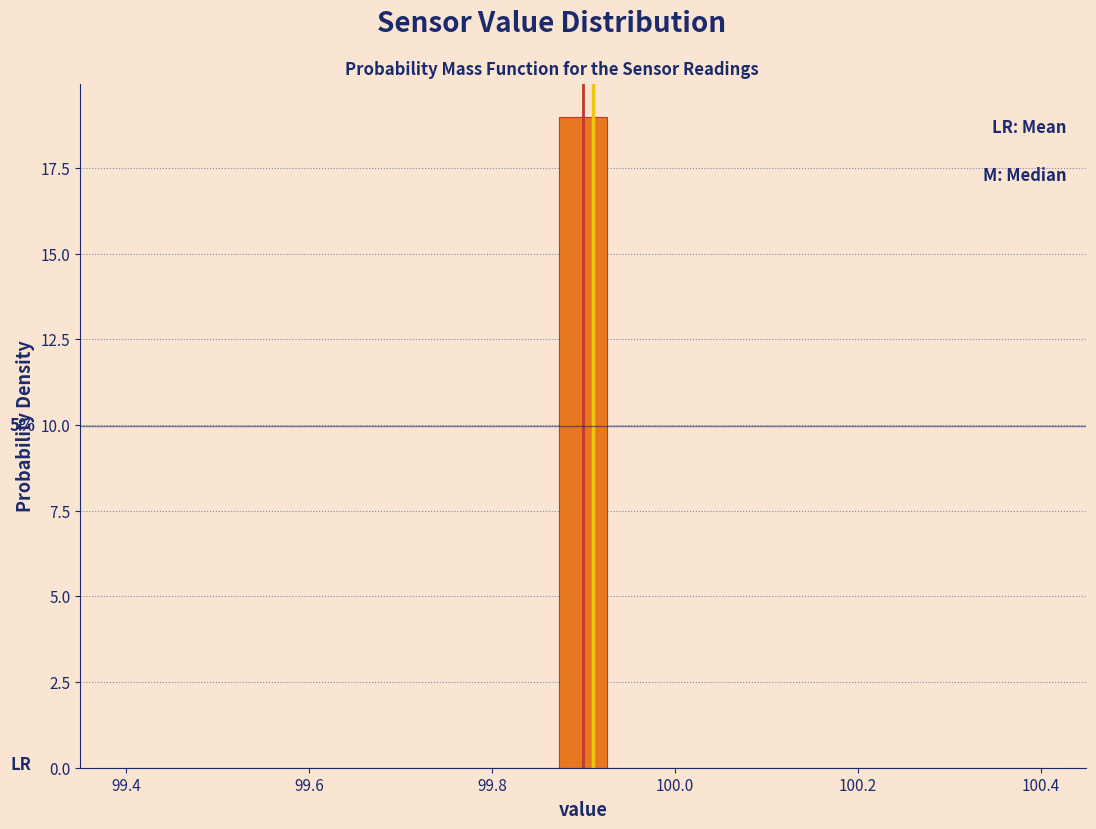

Around what value on the x-axis is the tallest bar? Give the approximate position of its centre, as read against the axis.

99.90